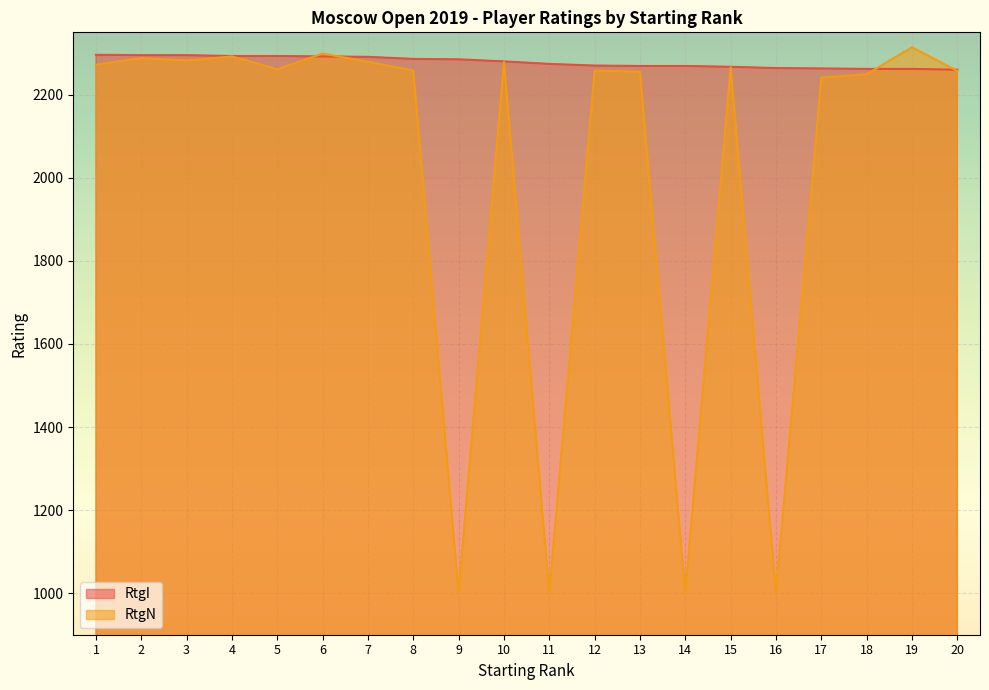

What is the maximum value shown in the chart?

2314